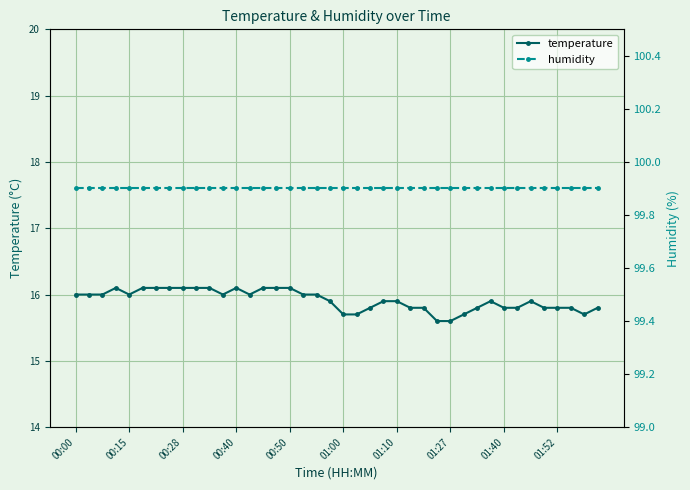

True or false: temperature has more than 2 points higher than both neighbors.

True